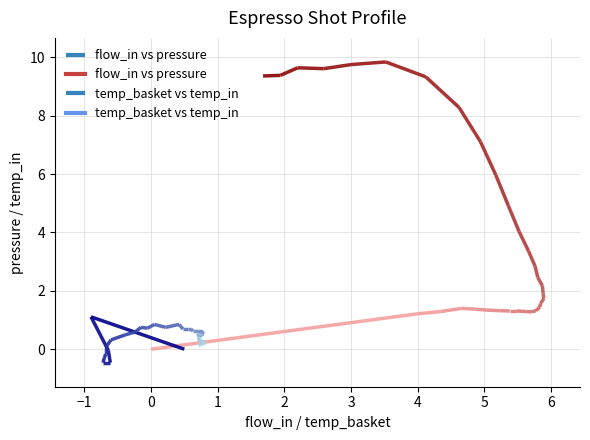

How many data points in pressure are above 2?

16